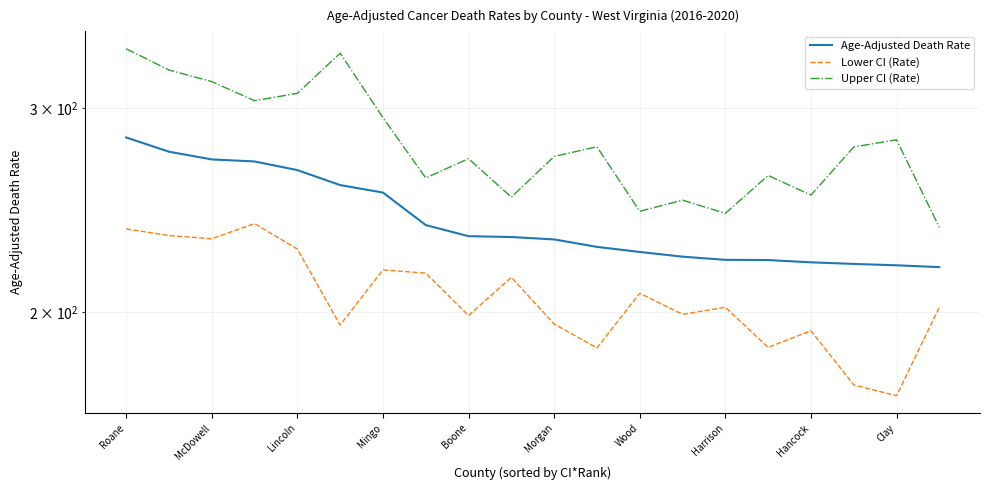

How many lines are shown in the chart?

3